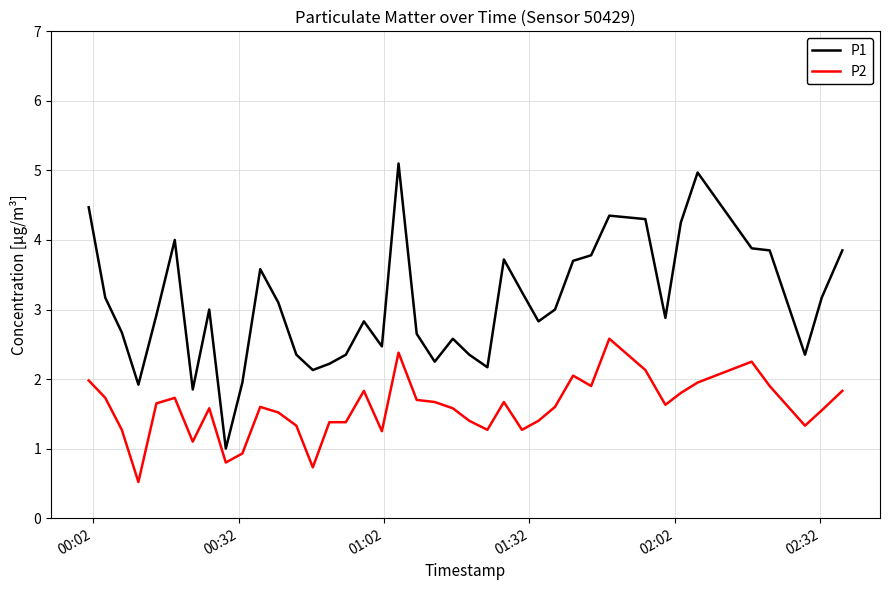

What is the highest value of the P1 series?

5.1